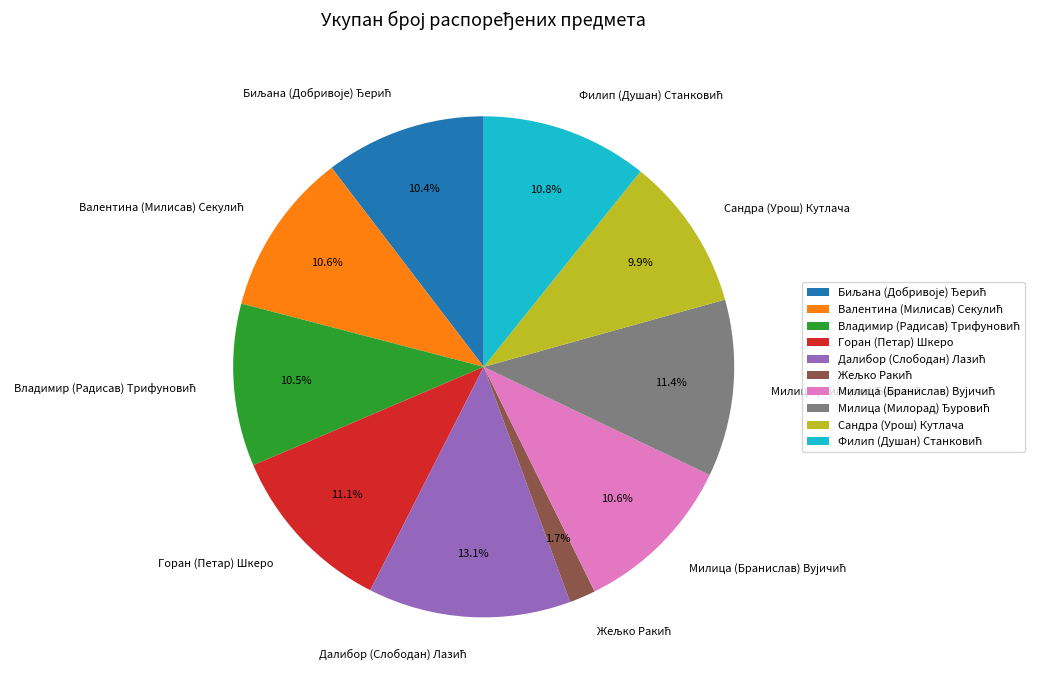

Is there a majority slice in this chart?

No